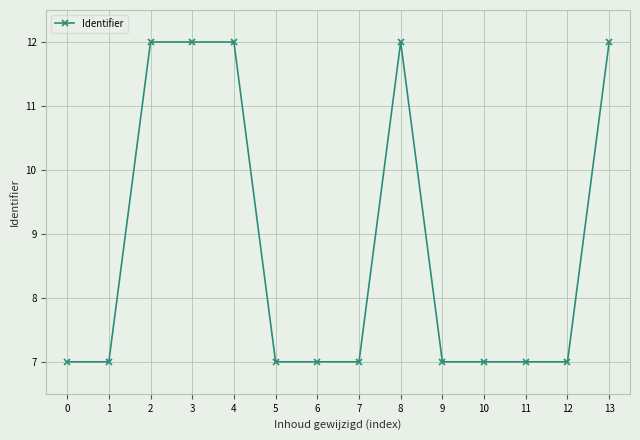

True or false: the data has more than 1 interior local peaks.

True